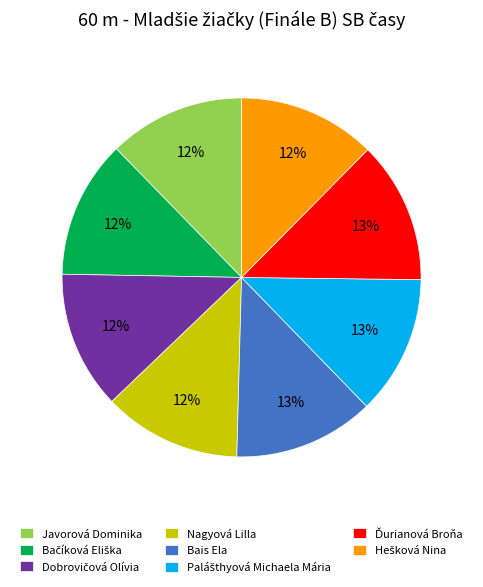

Is it true that Nagyová Lilla is 20% of the pie?

False